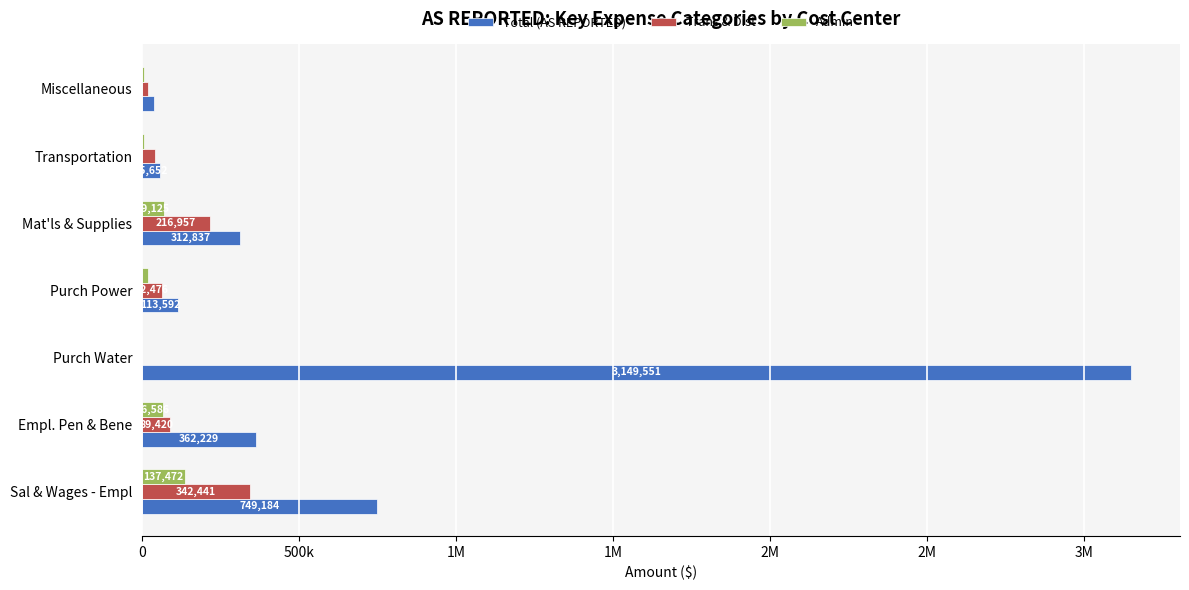

What are all the series names shown in the legend?

Total (AS REPORTED), Trans & Dist, Admin